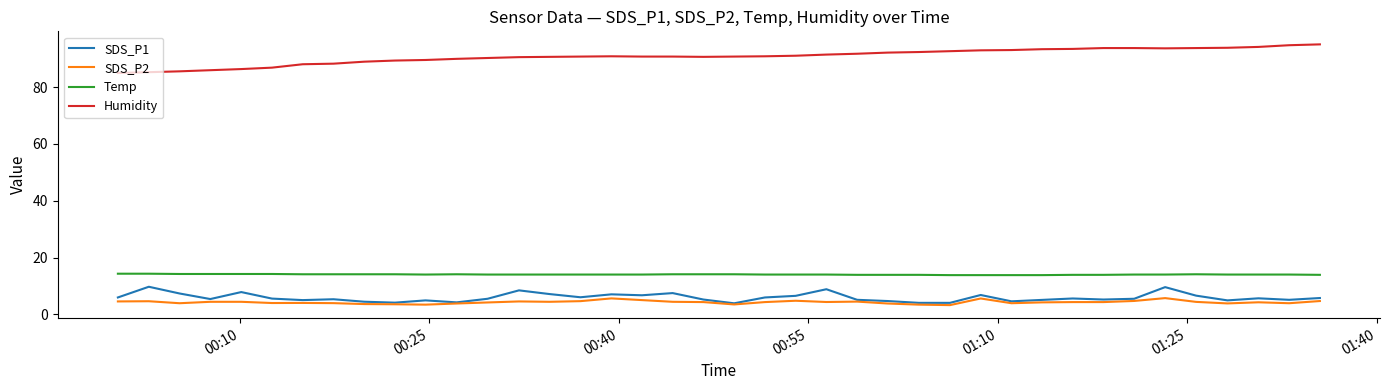

In SDS_P1, how many points are higher than both neighbors (excluding endpoints)?

12